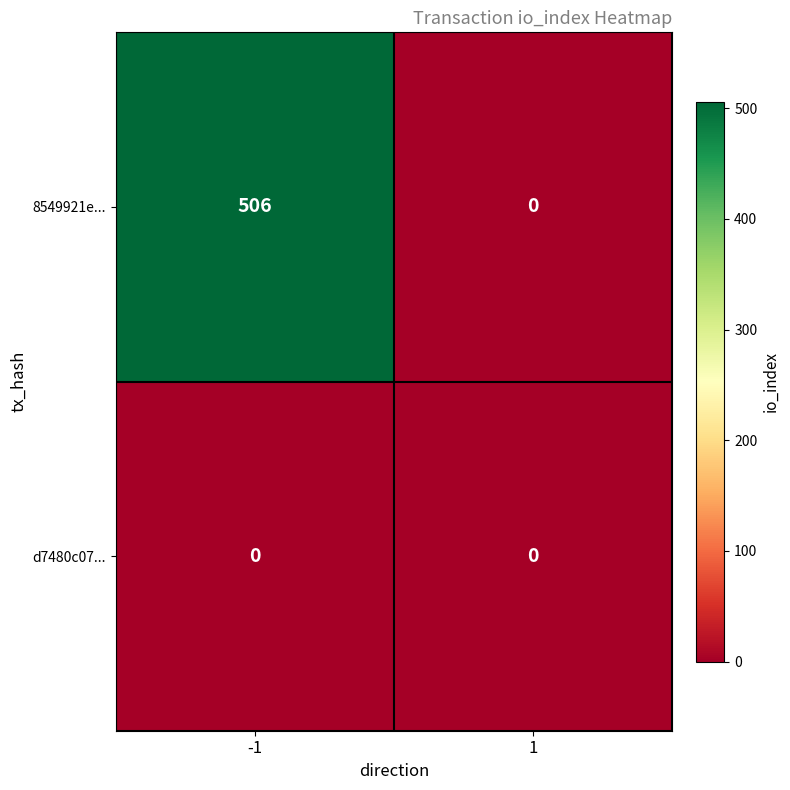

The 8549921e... series shows -203 at 1. True or false?

False